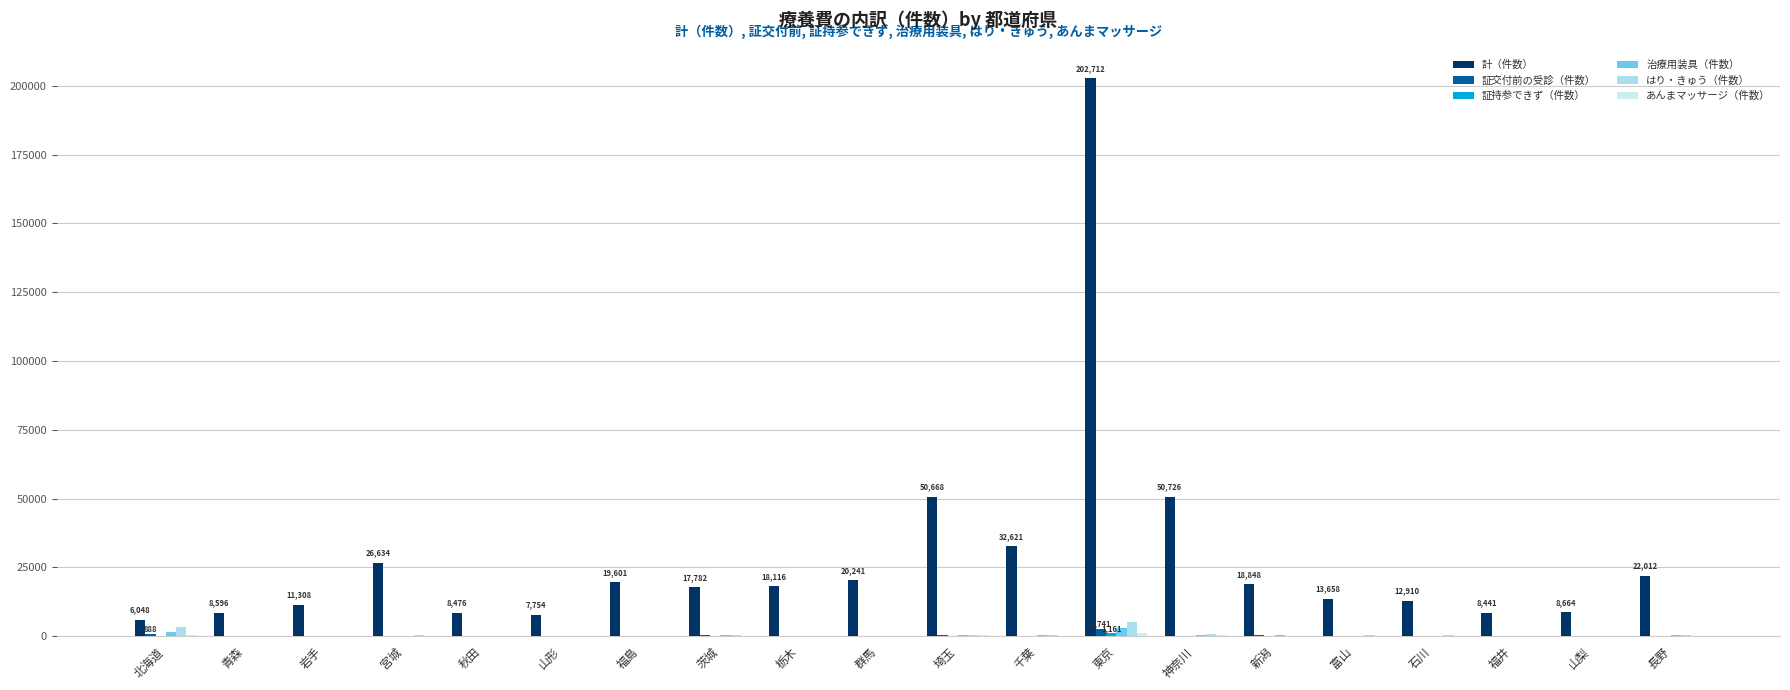

What position from the right is 東京?

8